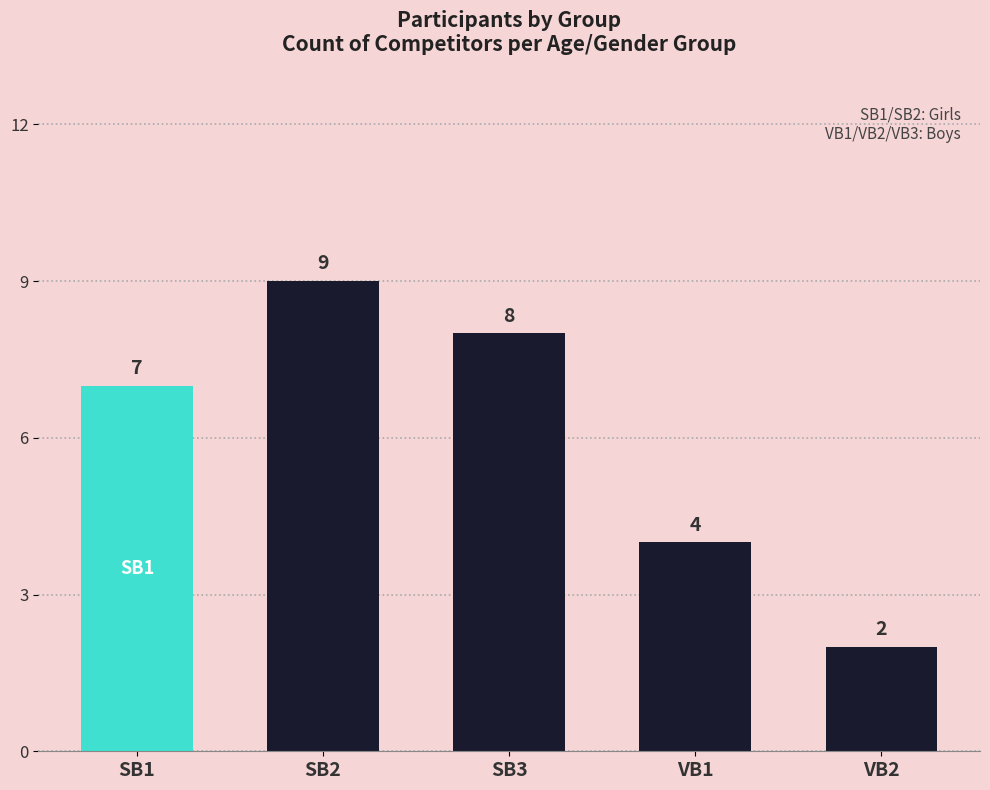

How many bars are there in total?

5